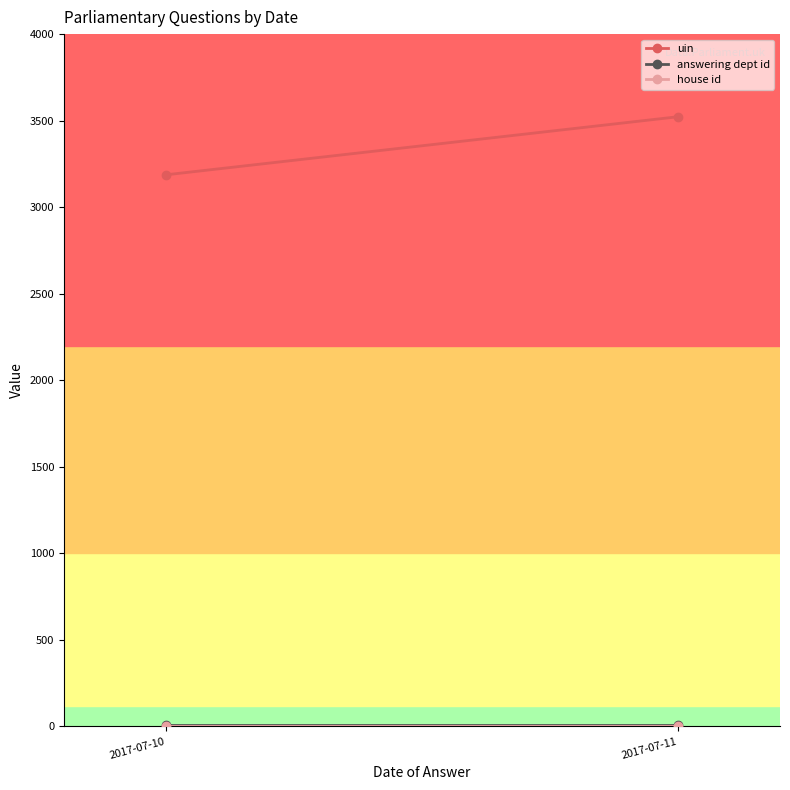

What is the minimum value for answering dept id?

10.0